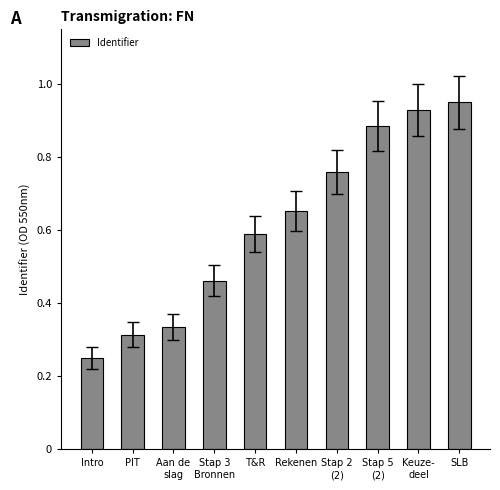

Which has a higher value, T&R or Intro?

T&R